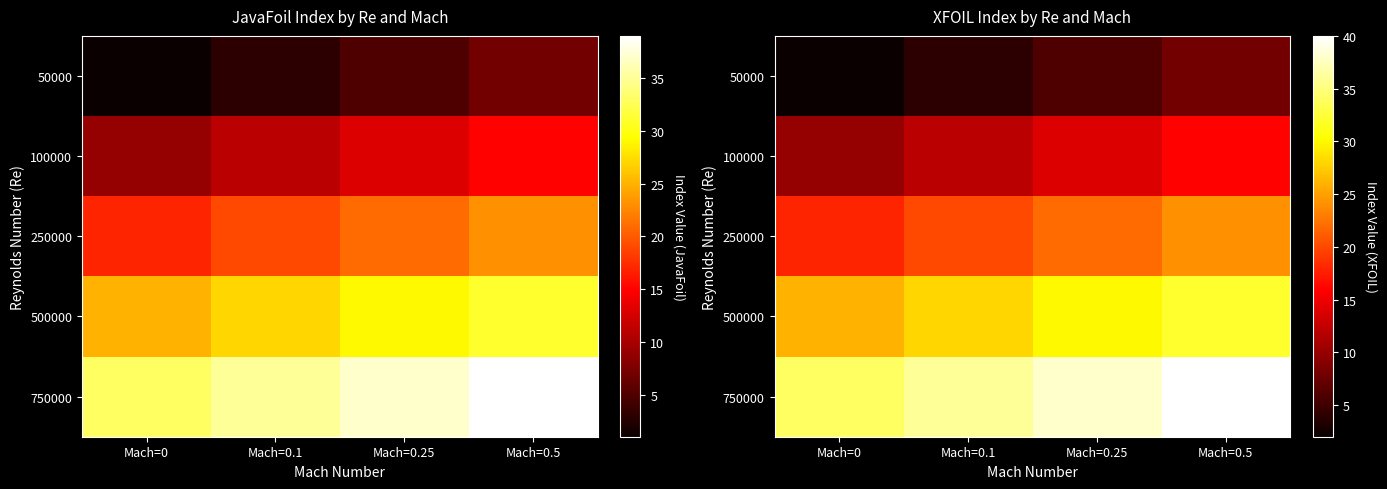

Is it true that 100000 equals 4 at Mach=0.5?

False